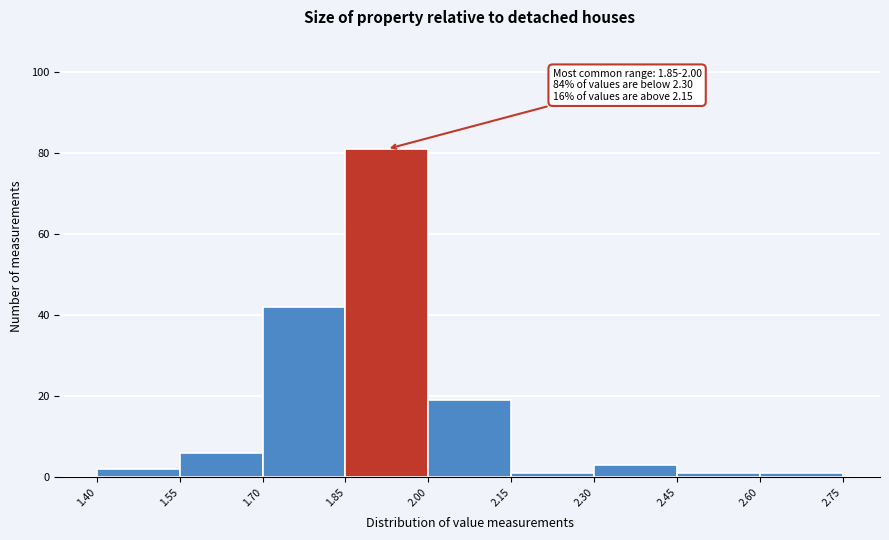

Which range on the x-axis has the tallest bar?

1.85 to 2.00